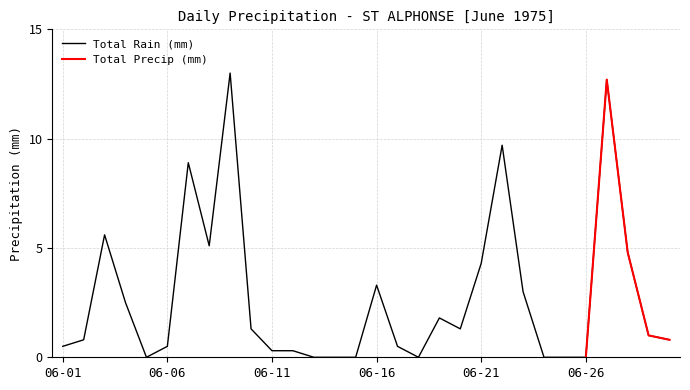

Reading right to left, transcribe all the data shown in this chart.

06-30=0.8	06-29=1.0	06-28=4.8	06-27=12.7	06-26=0.0	06-25=0.0	06-24=0.0	06-23=3.0	06-22=9.7	06-21=4.3	06-20=1.3	06-19=1.8	06-18=0.0	06-17=0.5	06-16=3.3	06-15=0.0	06-14=0.0	06-13=0.0	06-12=0.3	06-11=0.3	06-10=1.3	06-09=13.0	06-08=5.1	06-07=8.9	06-06=0.5	06-05=0.0	06-04=2.5	06-03=5.6	06-02=0.8	06-01=0.5